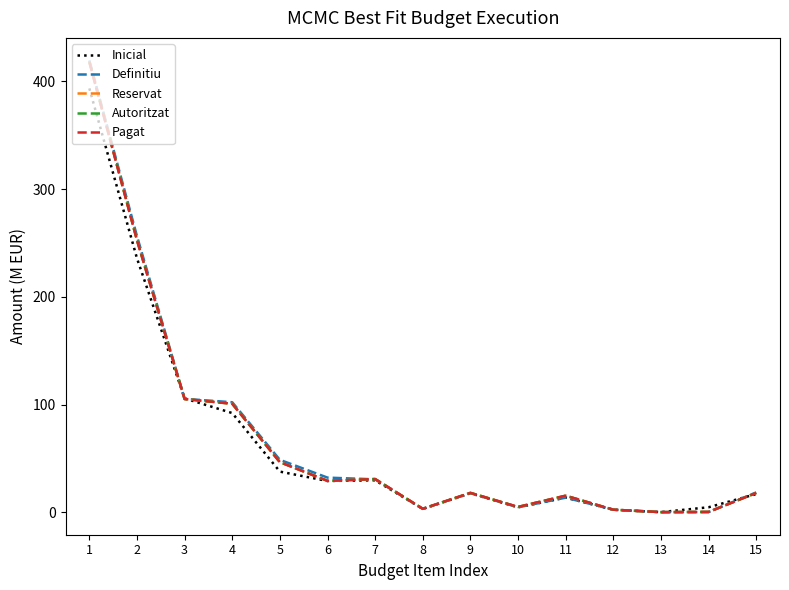

What value does the Pagat series have at 15?

18.0